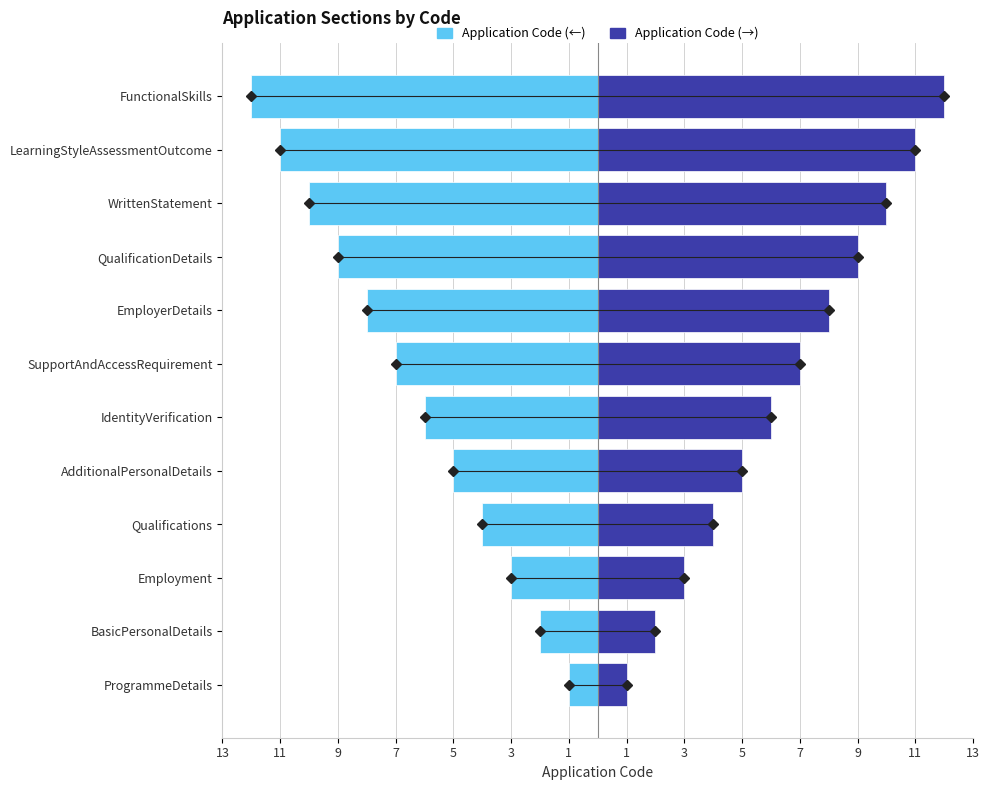

What is the smallest value displayed?

-12